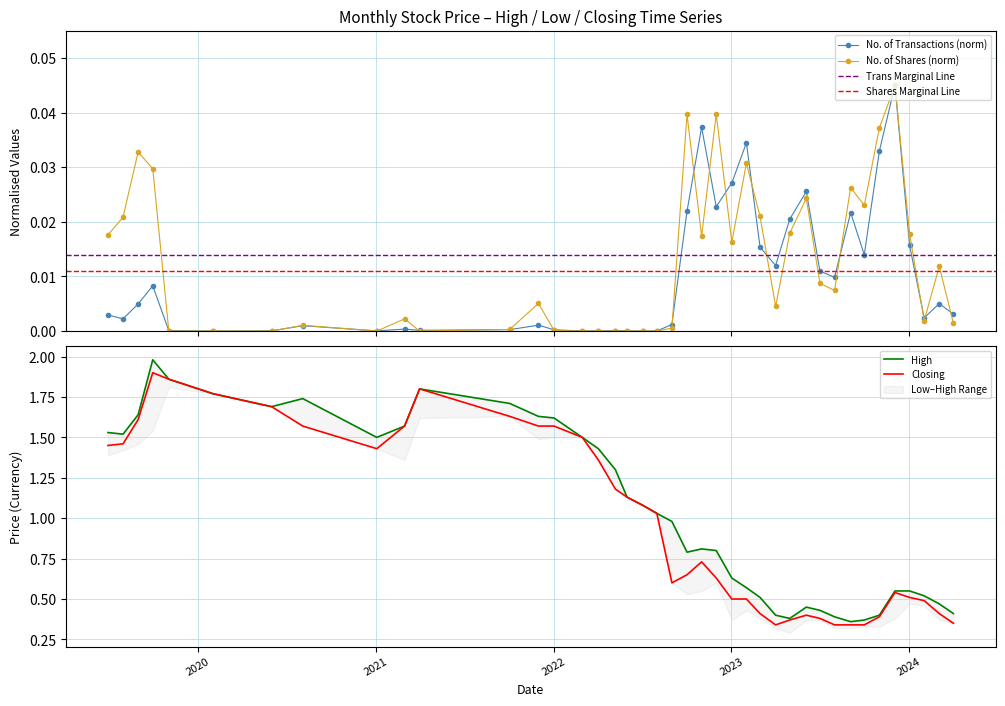

Is it true that Closing equals 0.5 at 3?

True